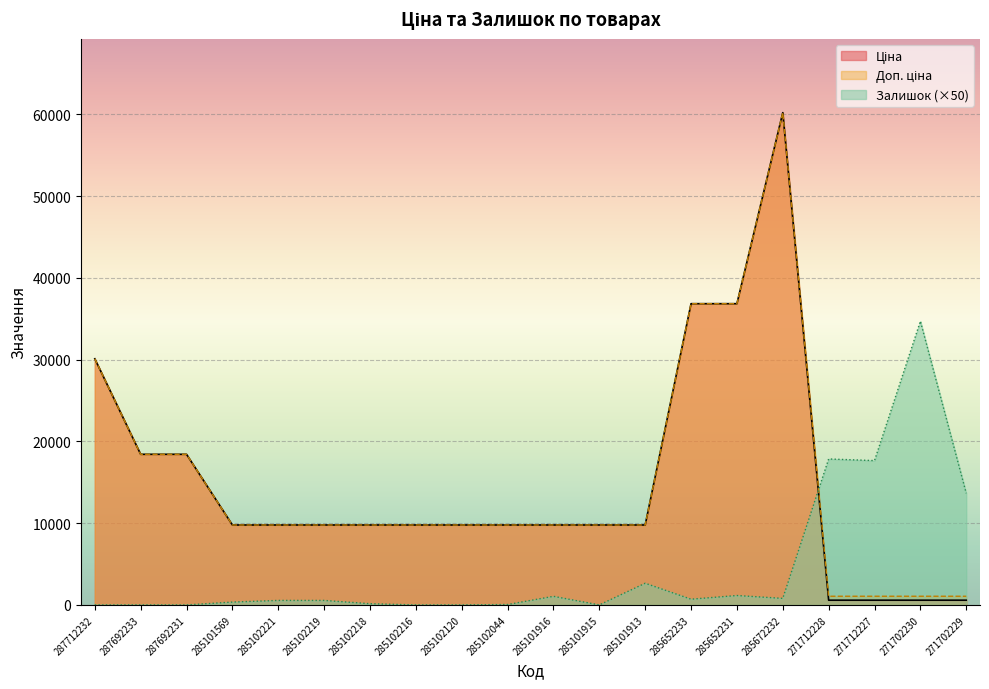

Is the value of Ціна at 271712227 greater than the value of Доп. ціна at 285102044?

No